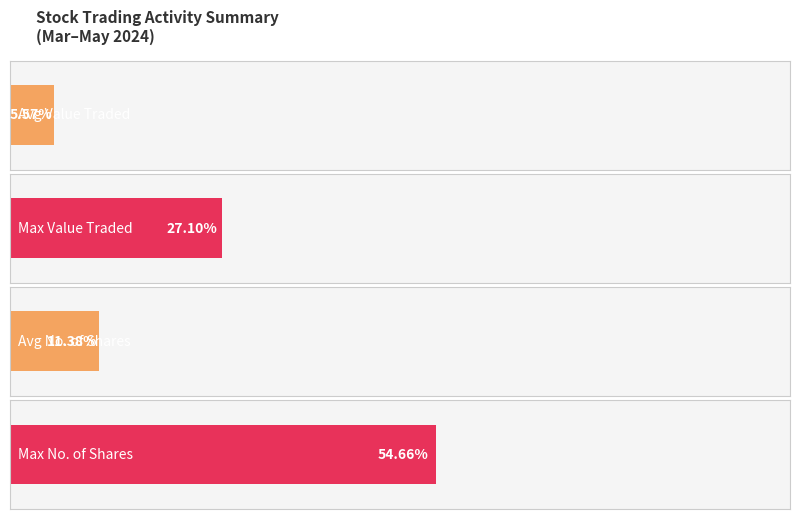

Does the chart contain stacked bars?

No